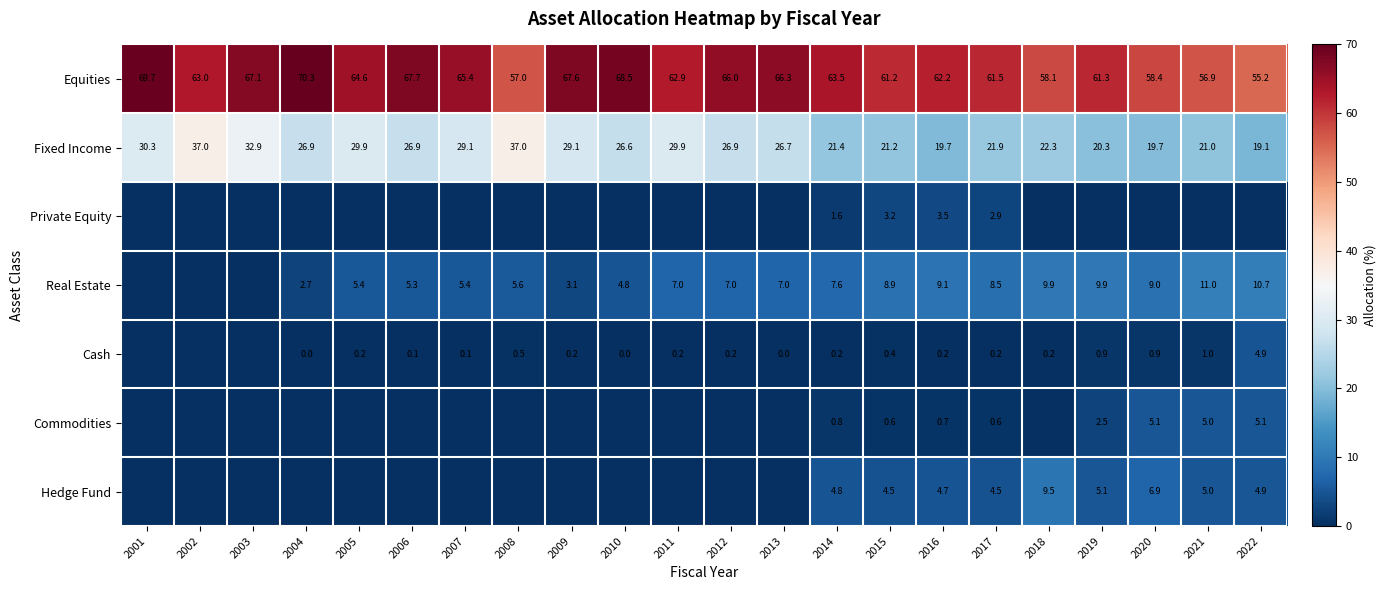

Rank the categories by Equities value from highest to lowest.

2004, 2001, 2010, 2006, 2009, 2003, 2013, 2012, 2007, 2005, 2014, 2002, 2011, 2016, 2017, 2019, 2015, 2020, 2018, 2008, 2021, 2022